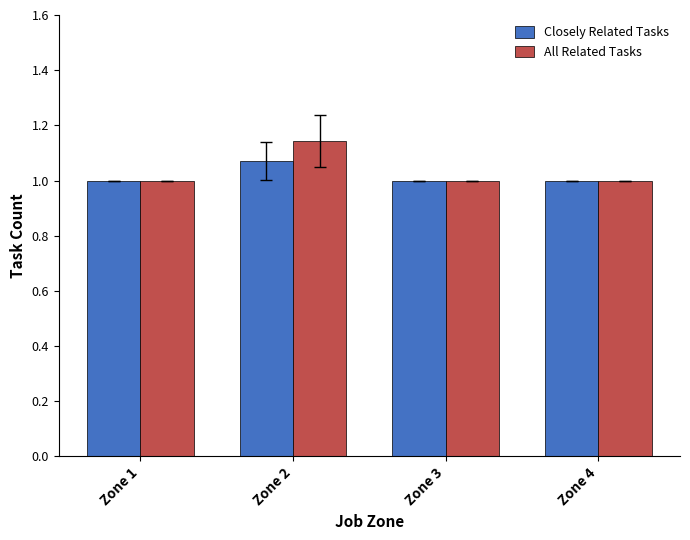

List the series in order of their peak value, lowest first.

Closely Related Tasks, All Related Tasks